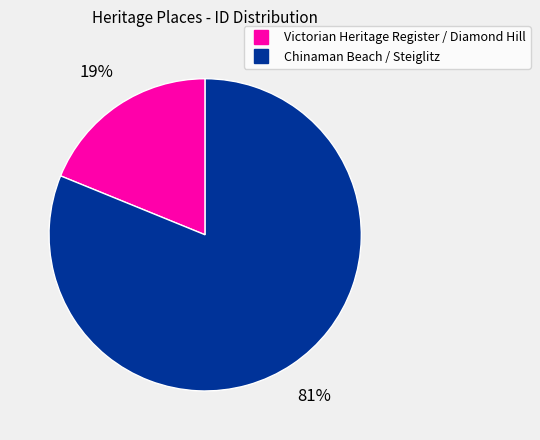

To the nearest percent, what is the average slice percentage?

50%